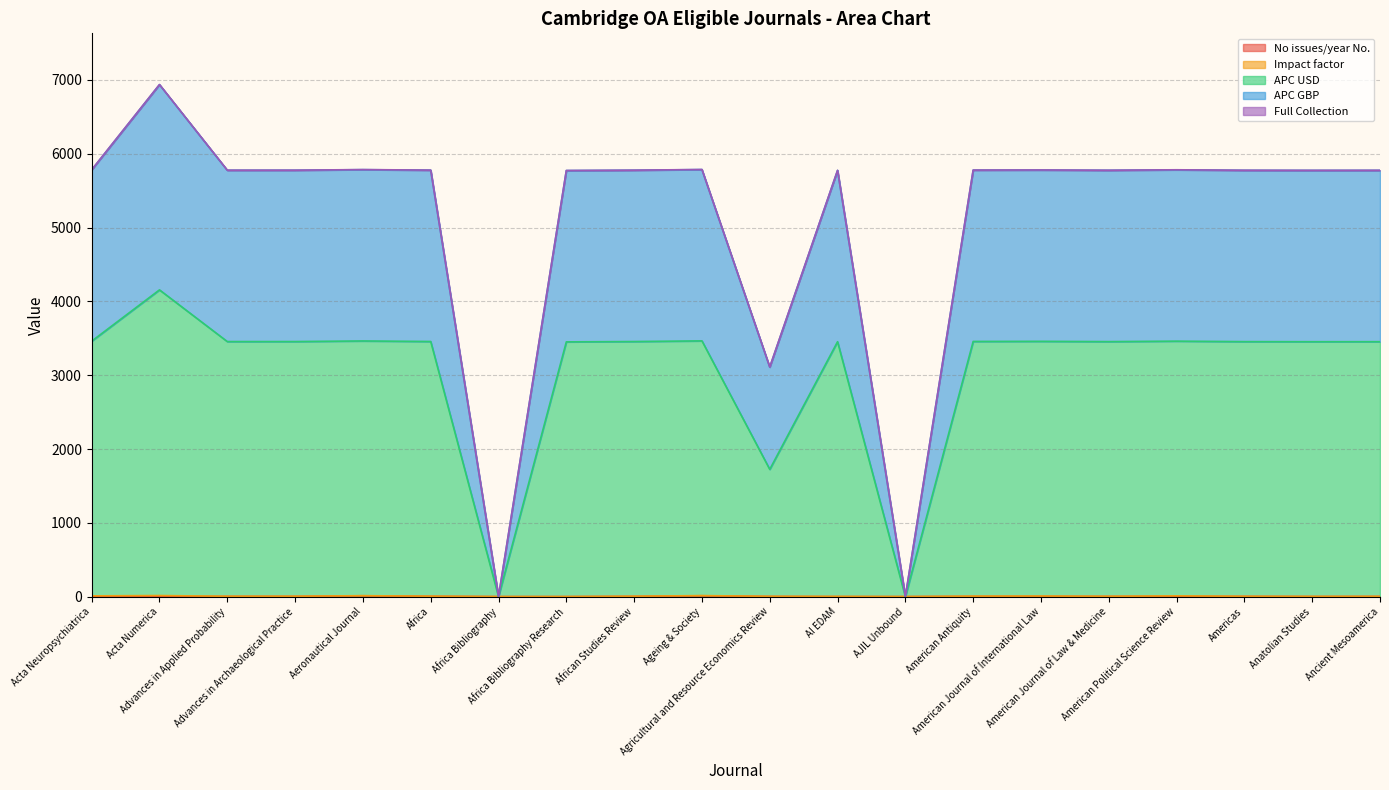

What is the lowest value of the No issues/year No. series?

1.0